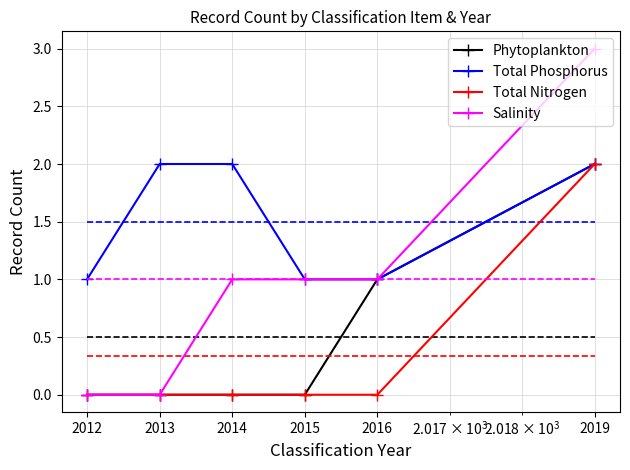

How many lines are shown in the chart?

4